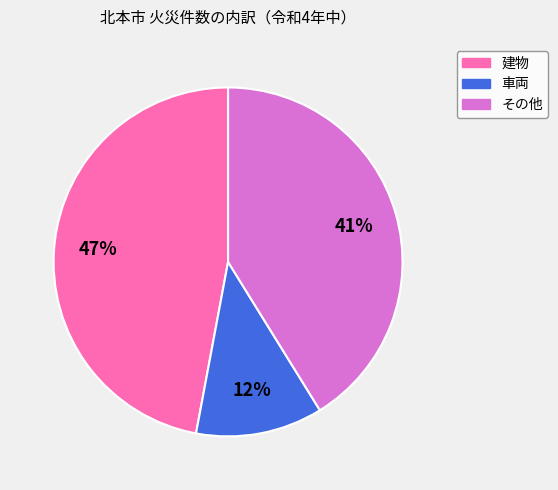

Combined, do 車両 and その他 account for over 50%?

Yes